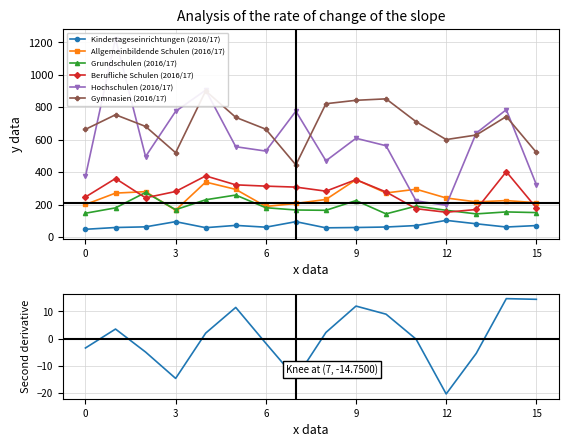

What is the maximum value for Kindertageseinrichtungen (2016/17)?

103